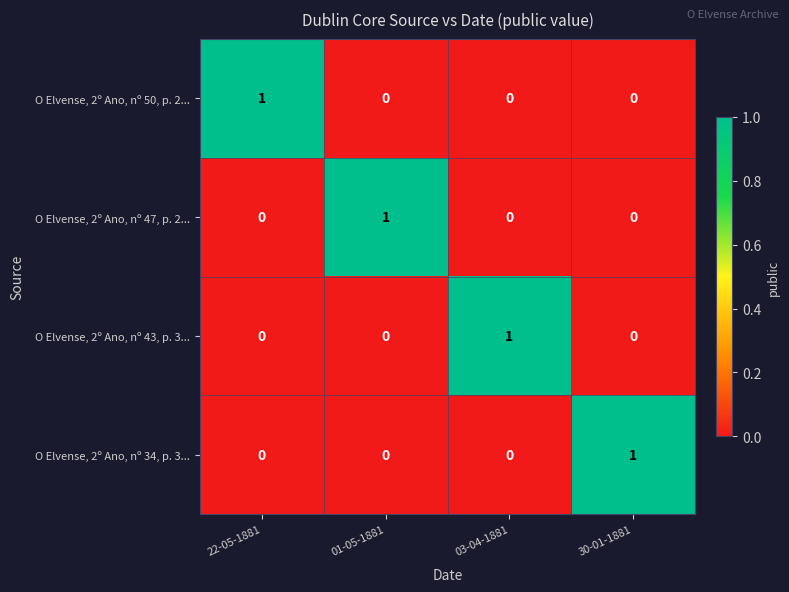

Reading right to left, extract all data points from this chart.

O Elvense, 2º Ano, nº 50, p. 2...: 30-01-1881=0	03-04-1881=0	01-05-1881=0	22-05-1881=1
O Elvense, 2º Ano, nº 47, p. 2...: 30-01-1881=0	03-04-1881=0	01-05-1881=1	22-05-1881=0
O Elvense, 2º Ano, nº 43, p. 3...: 30-01-1881=0	03-04-1881=1	01-05-1881=0	22-05-1881=0
O Elvense, 2º Ano, nº 34, p. 3...: 30-01-1881=1	03-04-1881=0	01-05-1881=0	22-05-1881=0